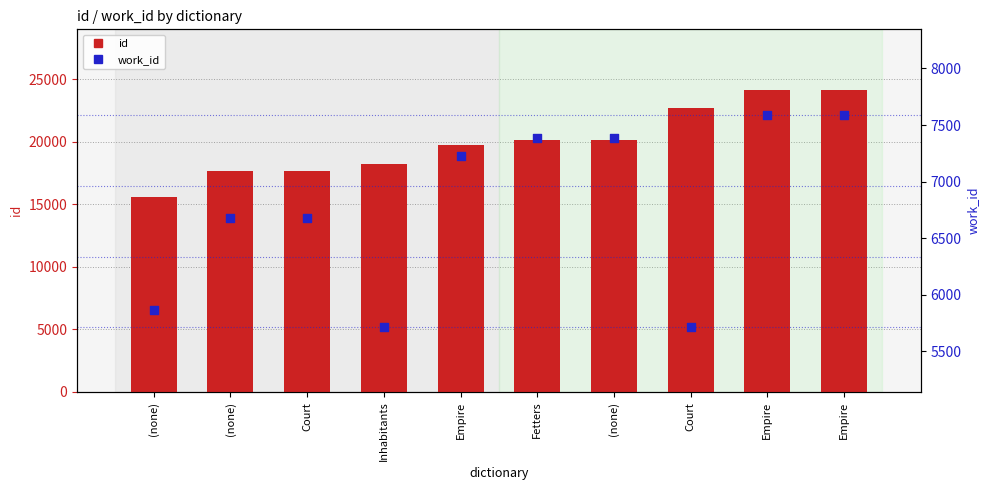

At which category is the sum across all series the highest?

Empire